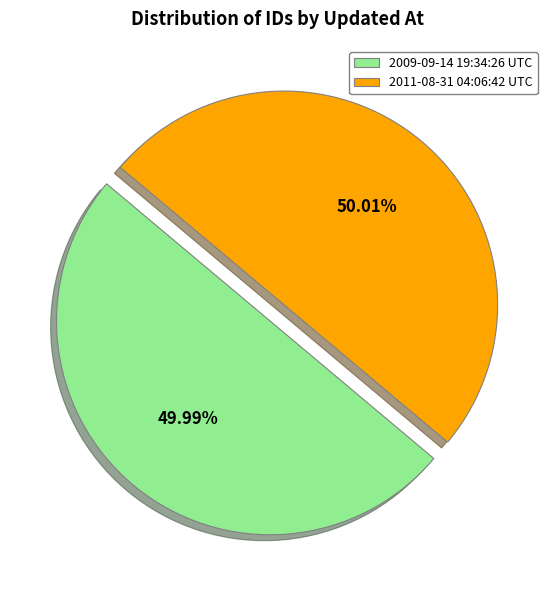

Does any single category account for the majority?

Yes